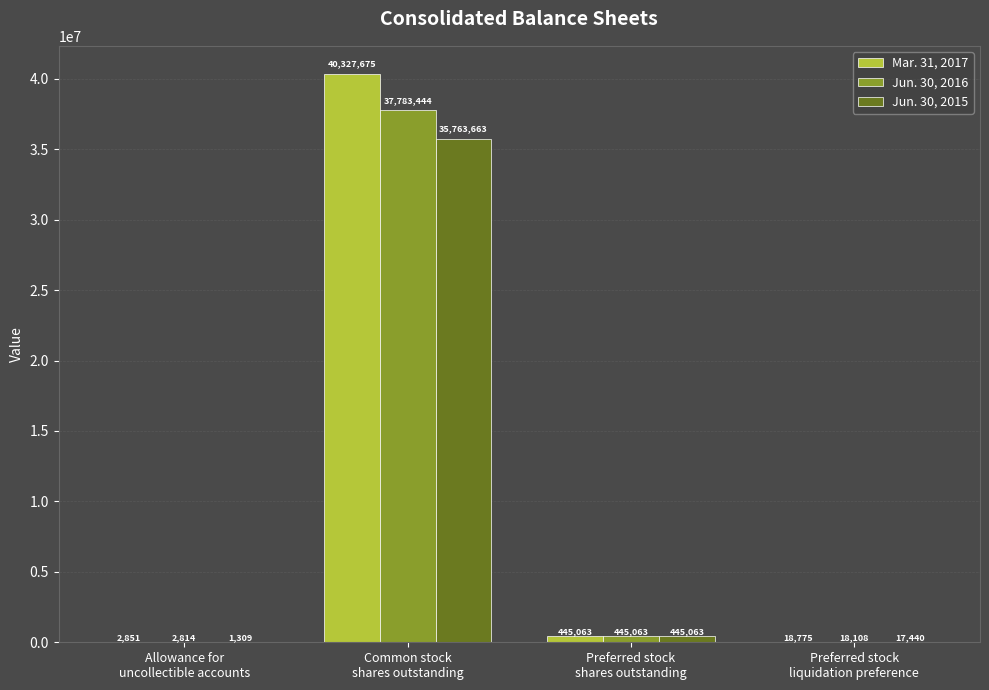

Which series has the largest total across all categories?

Mar. 31, 2017